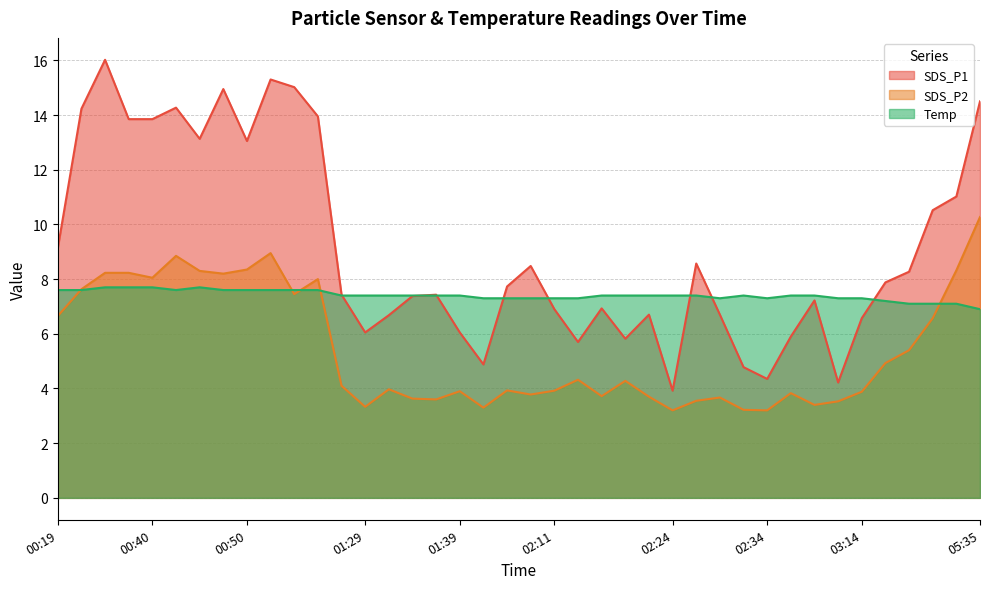

True or false: SDS_P2 has a value of 3.4 at 03:09.

True